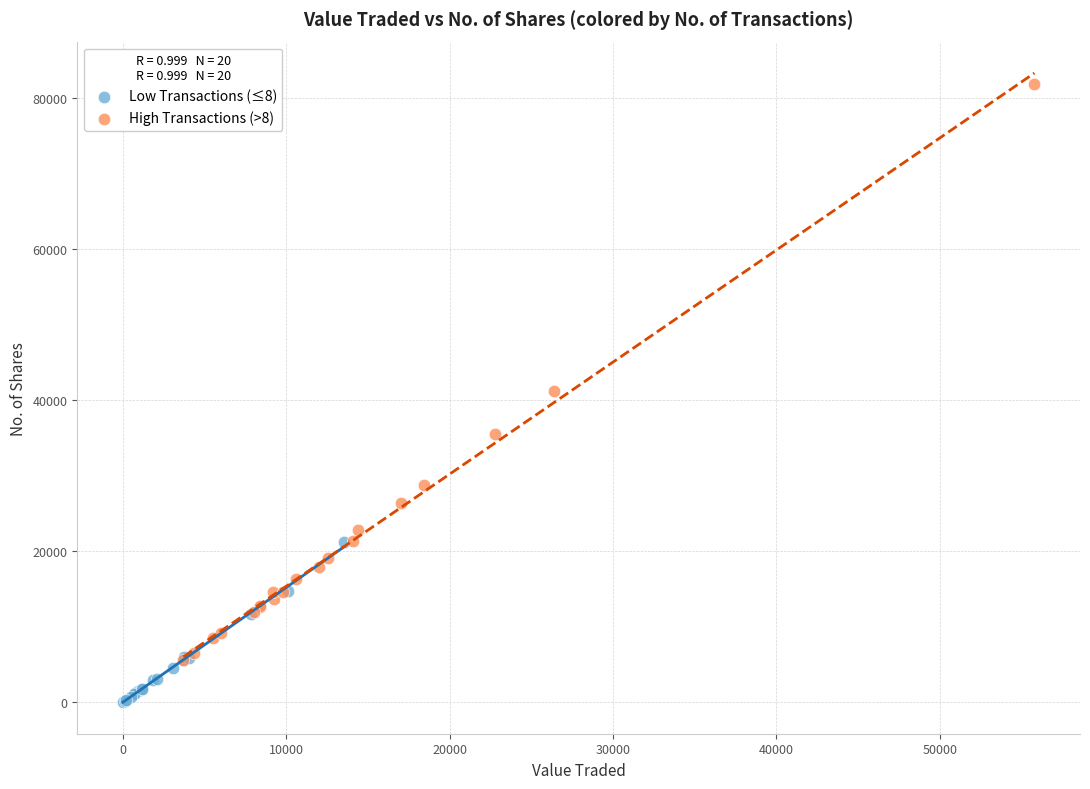

What are all the series names shown in the legend?

Low Transactions (≤8), High Transactions (>8)